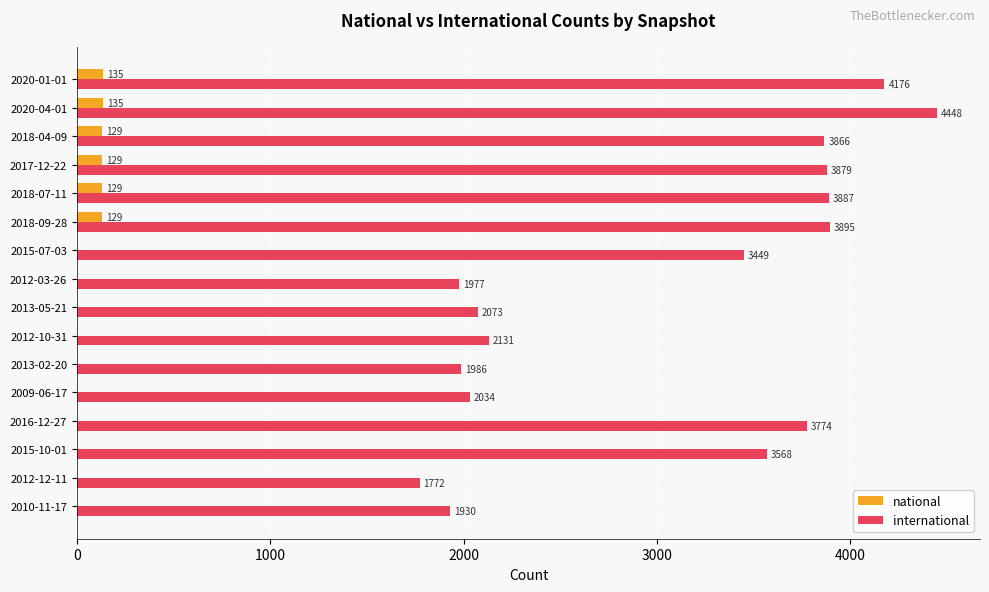

What is the total value across all series at 2012-12-11?

1772